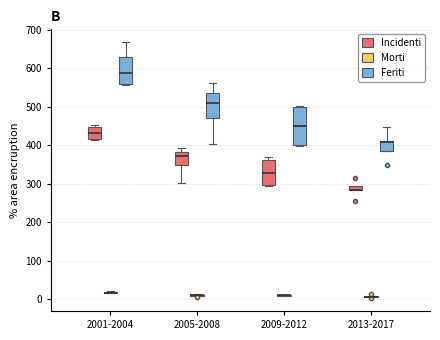

Comparing the boxes themselves (not the whiskers), which one is the tallest?

2009-2012 (Feriti)